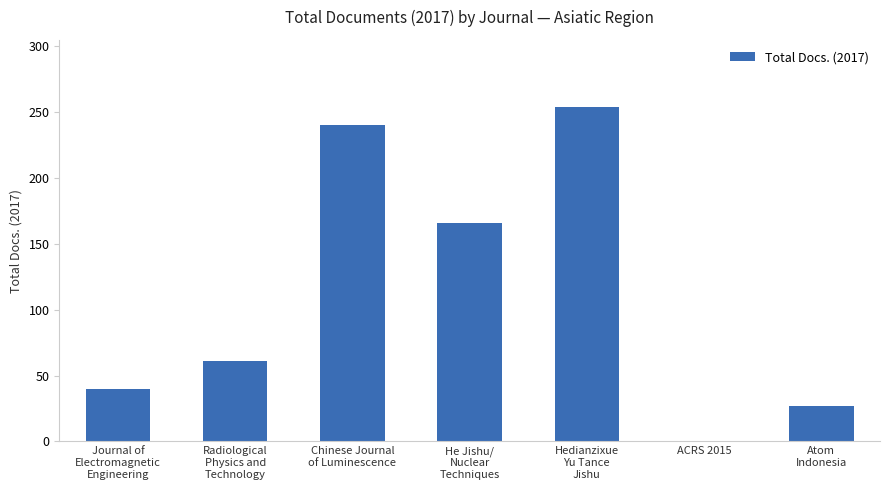

What value does the data have at Hedianzixue
Yu Tance
Jishu?

254